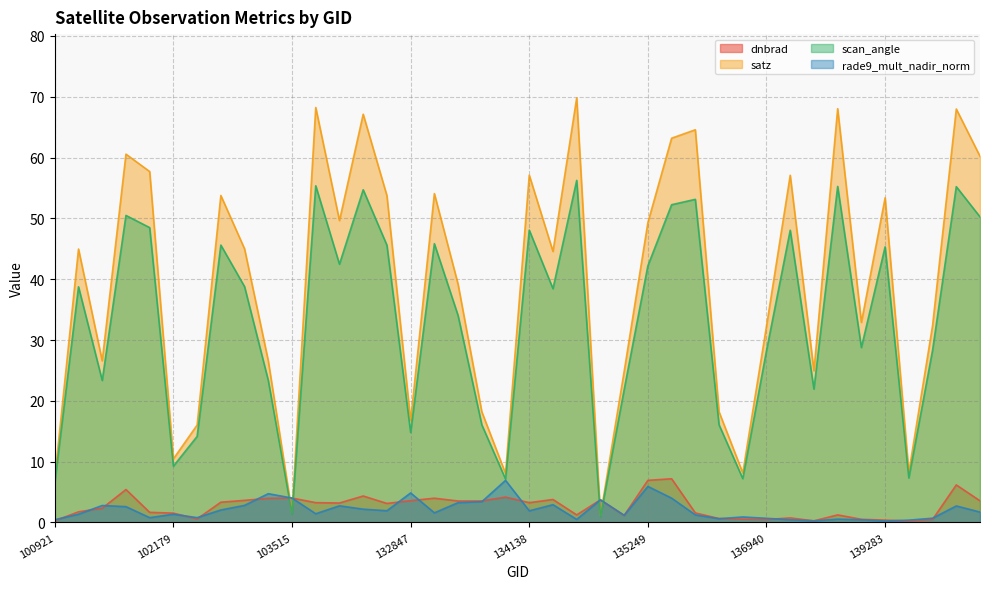

Which series has the largest total across all categories?

satz